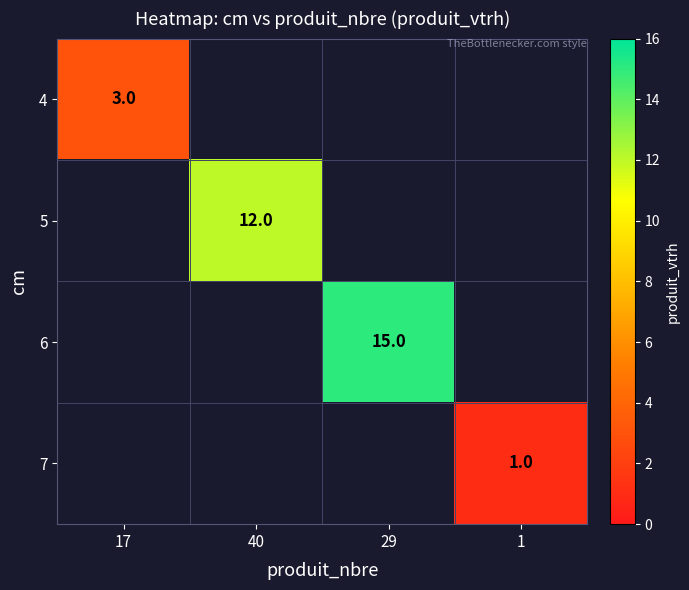

The value of 4 at 17 is 5. True or false?

False